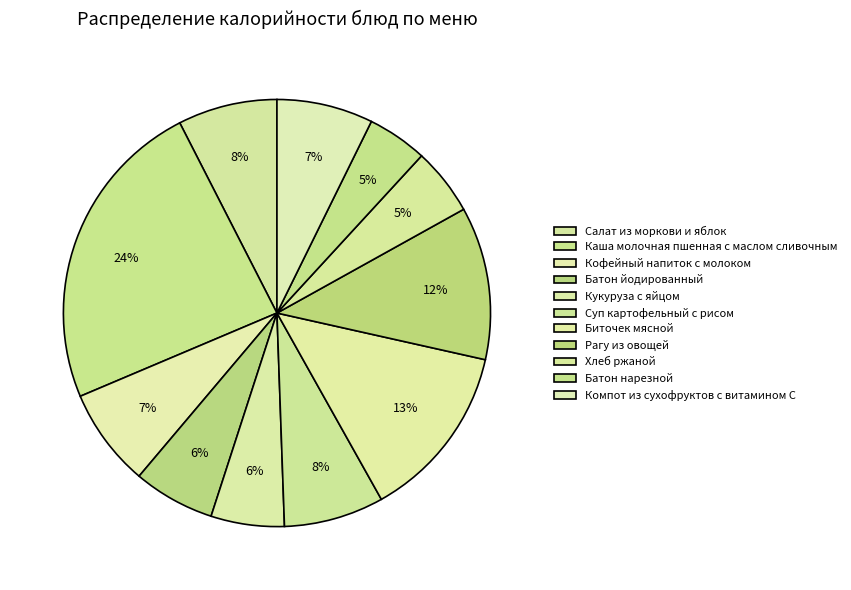

What percentage is the Батон йодированный slice, to the nearest percent?

6%